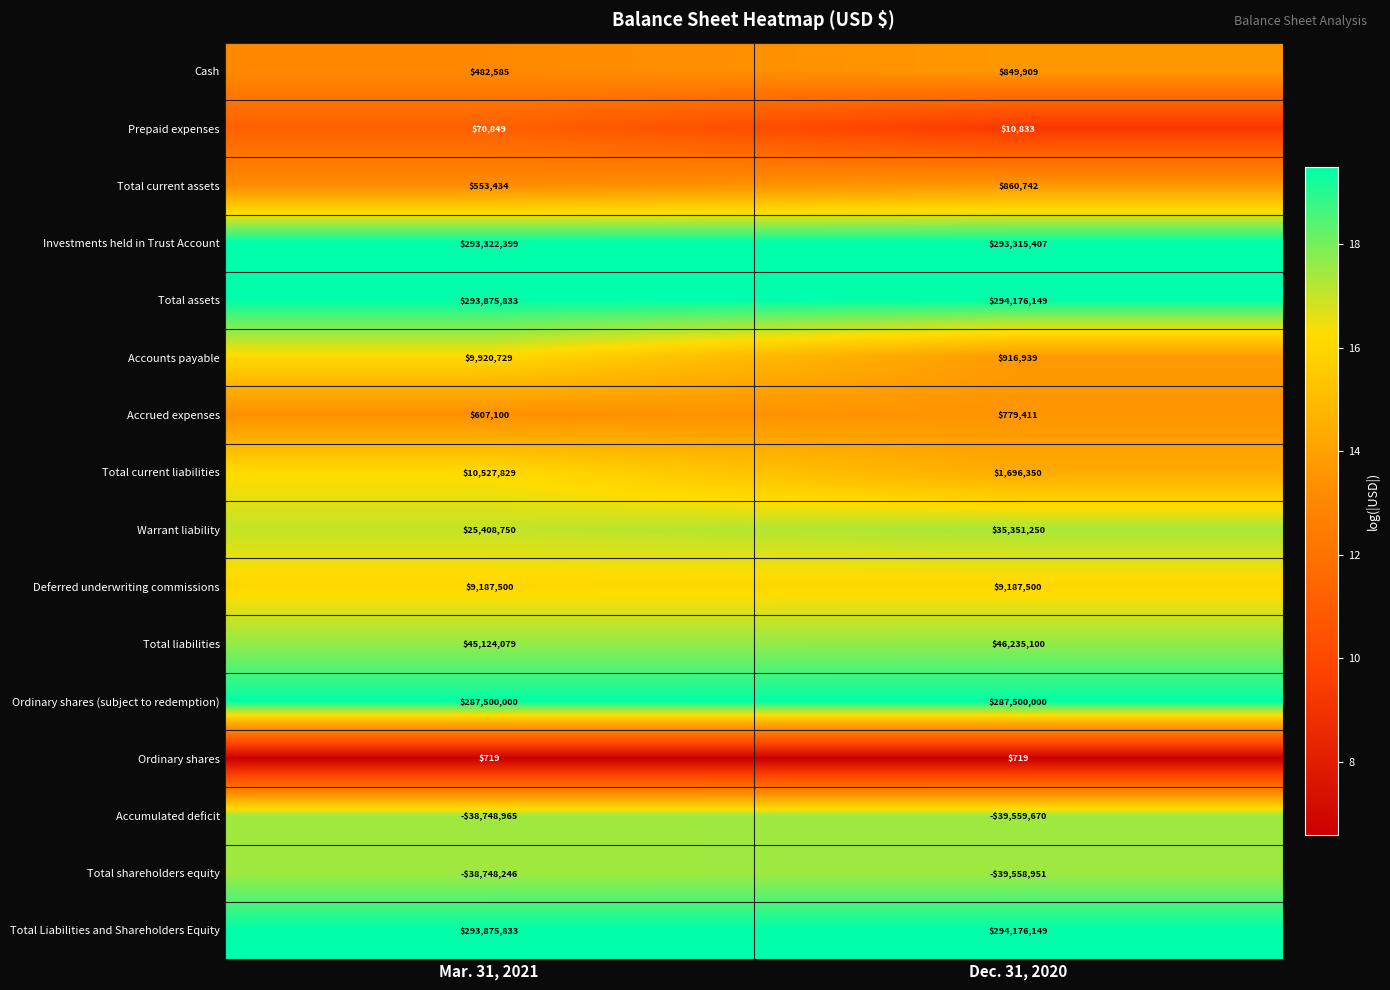

Read the Total liabilities value at Dec. 31, 2020.

46235100